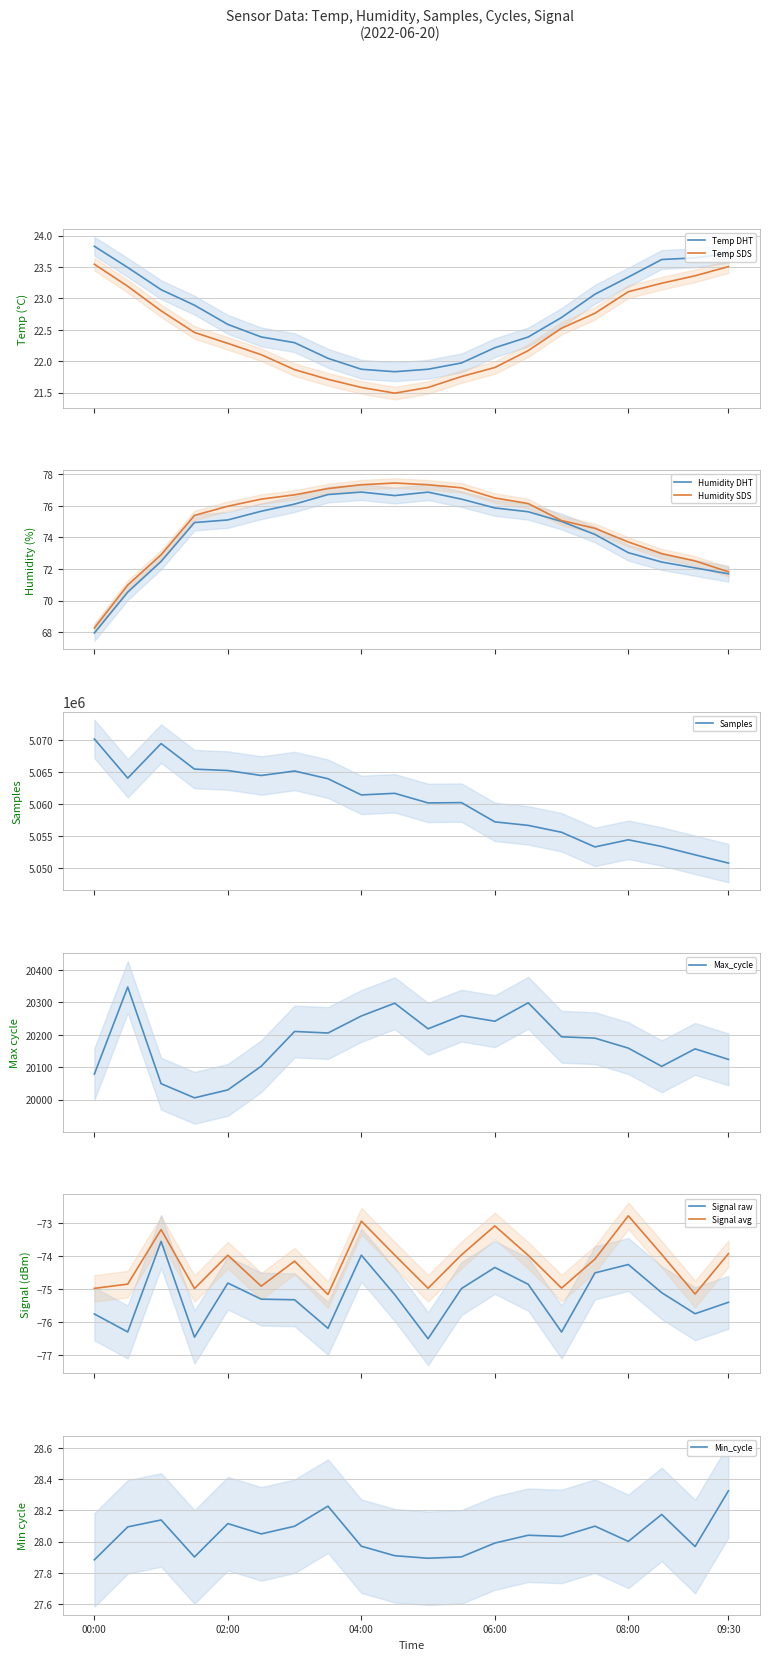

What is the value of the Signal point at the 5th from the left?

-74.0